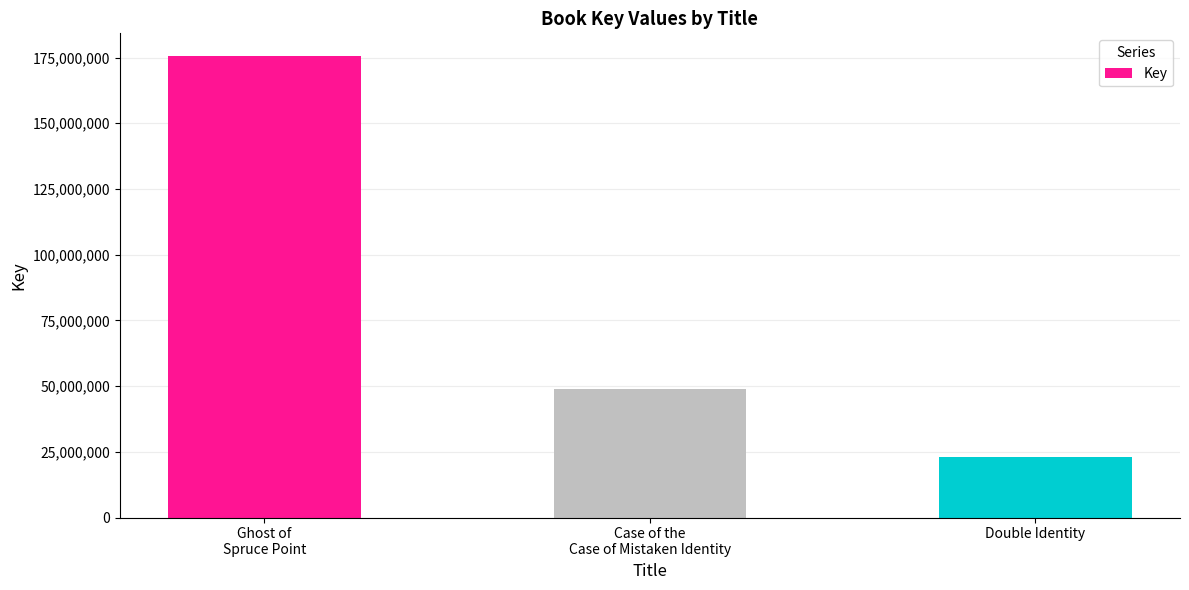

Reading left to right, what are all the values shown in this chart?

175453986	48773657	23195135